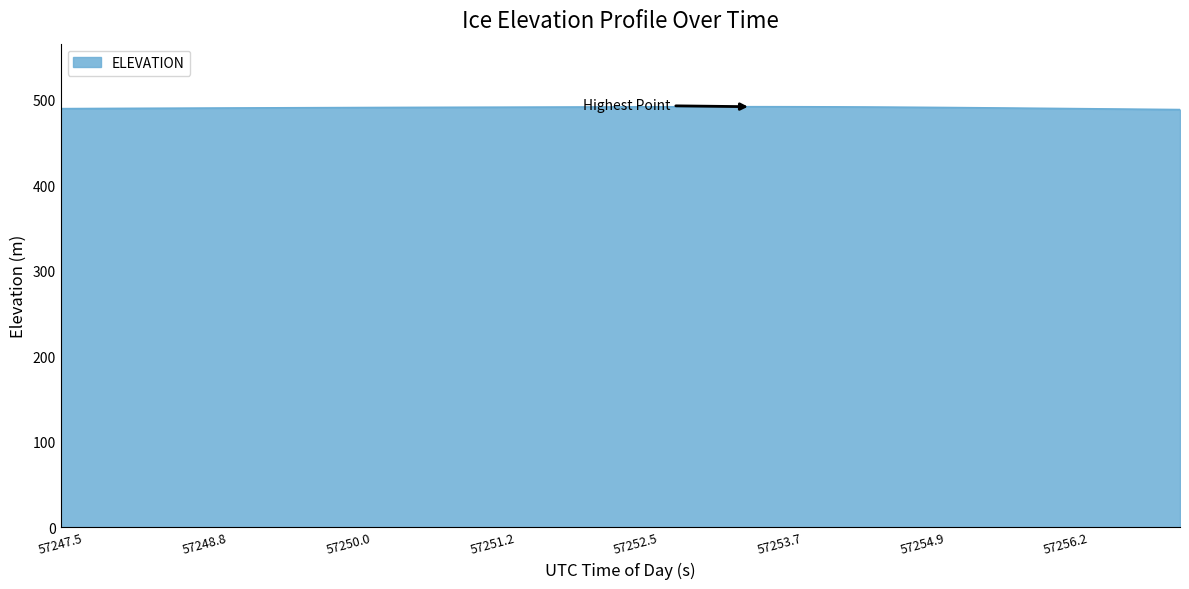

What is the greatest value displayed?

491.7